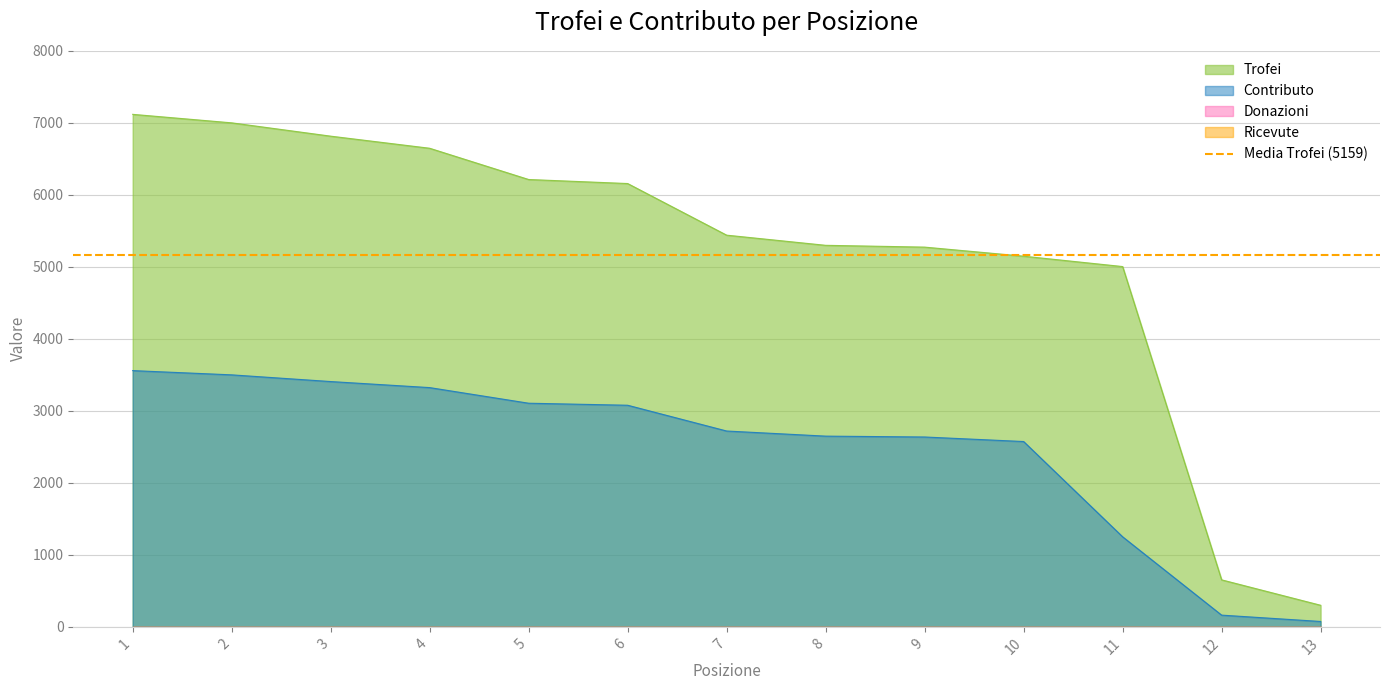

List the labels in order of Trofei value, largest first.

1, 2, 3, 4, 5, 6, 7, 8, 9, 10, 11, 12, 13